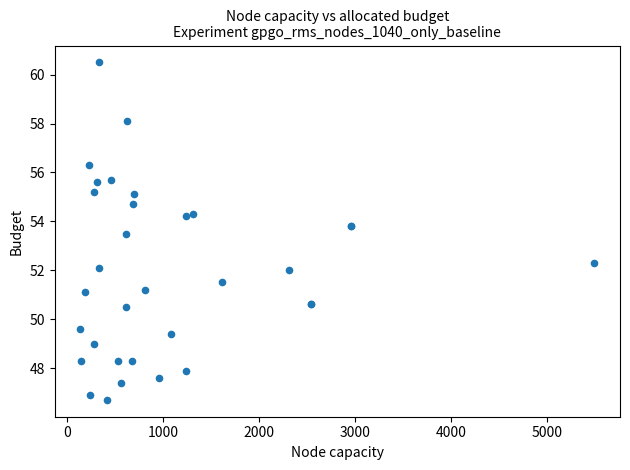

What Y value in the scatter plot is closest to 53?

53.5